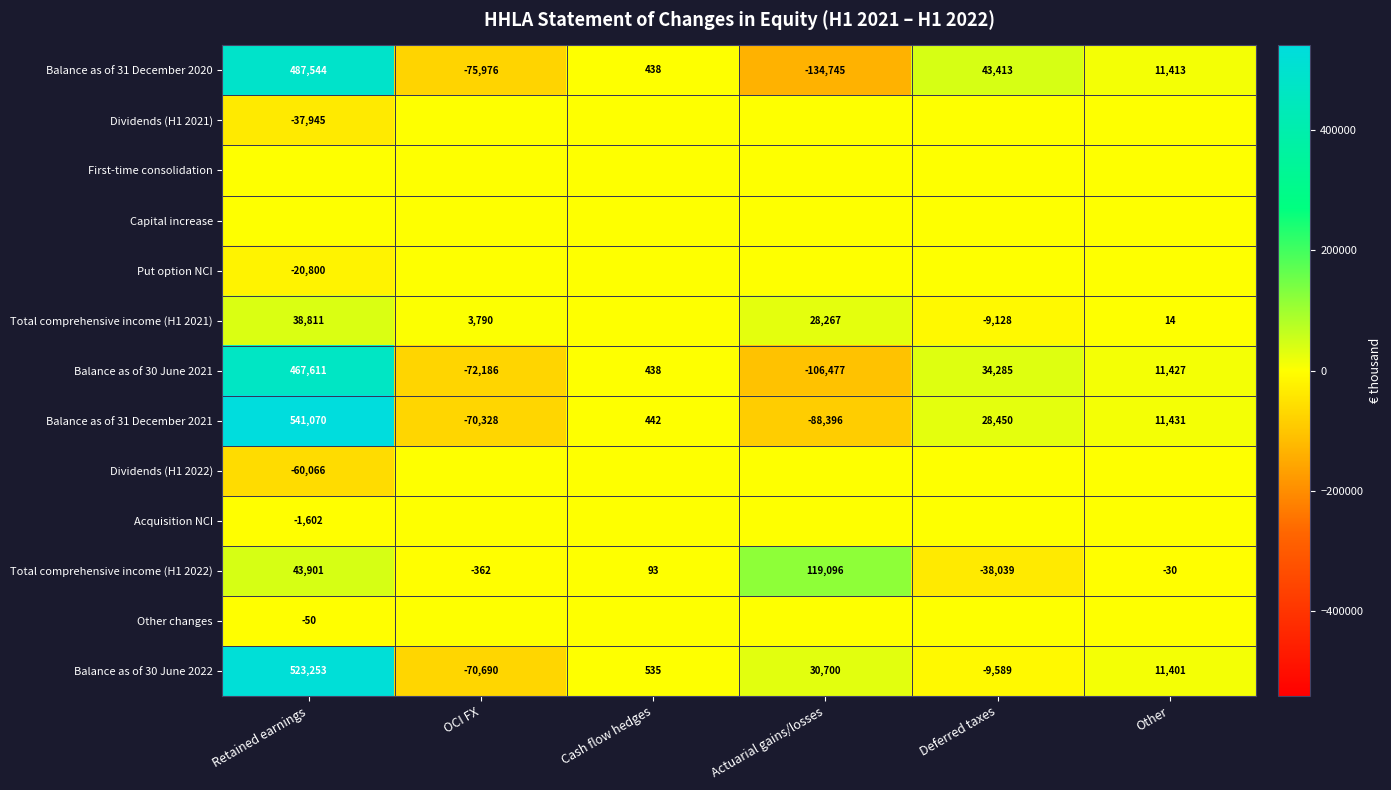

What is the minimum value shown in the chart?

-134745